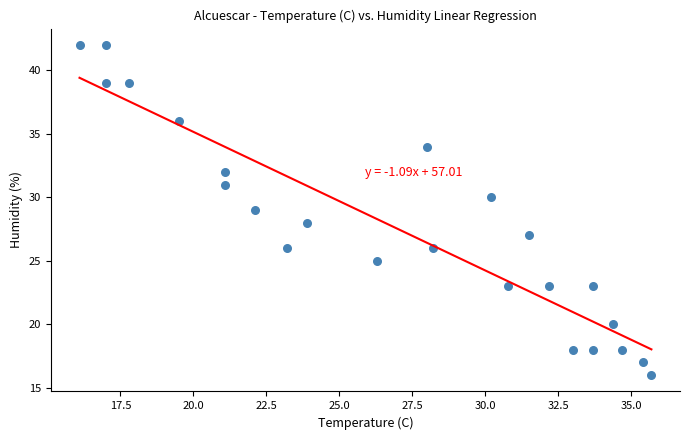

What is the range of Y values (max minus min)?

26